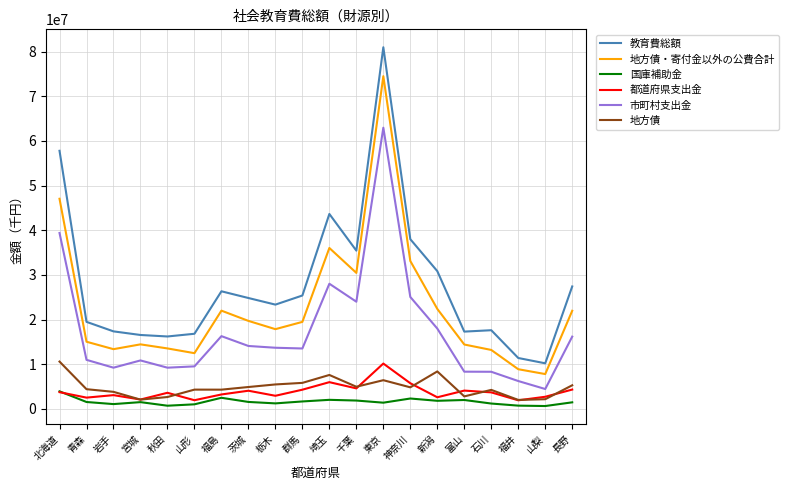

Does the chart display data point markers on the line(s)?

No